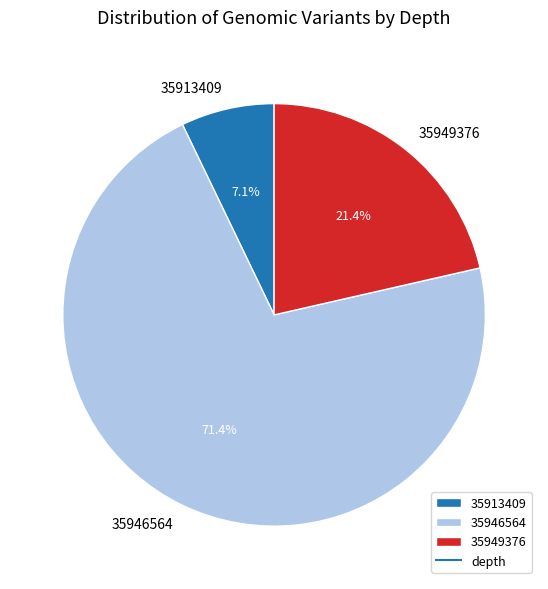

Count the number of slices in the pie.

3